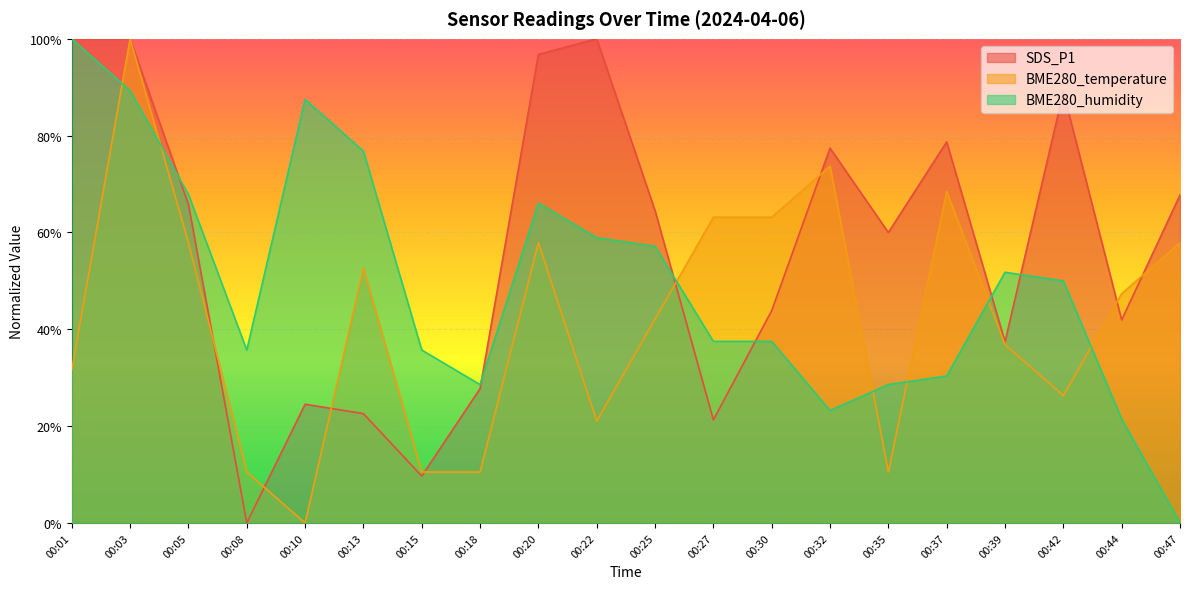

Reading left to right, list all the values displayed in this chart.

SDS_P1: 00:01=1.0	00:03=1.0	00:05=0.7	00:08=0.0	00:10=0.2	00:13=0.2	00:15=0.1	00:18=0.3	00:20=1.0	00:22=1.0	00:25=0.6	00:27=0.2	00:30=0.4	00:32=0.8	00:35=0.6	00:37=0.8	00:39=0.4	00:42=0.9	00:44=0.4	00:47=0.7
BME280_temperature: 00:01=0.3	00:03=1.0	00:05=0.6	00:08=0.1	00:10=0.0	00:13=0.5	00:15=0.1	00:18=0.1	00:20=0.6	00:22=0.2	00:25=0.4	00:27=0.6	00:30=0.6	00:32=0.7	00:35=0.1	00:37=0.7	00:39=0.4	00:42=0.3	00:44=0.5	00:47=0.6
BME280_humidity: 00:01=1.0	00:03=0.9	00:05=0.7	00:08=0.4	00:10=0.9	00:13=0.8	00:15=0.4	00:18=0.3	00:20=0.7	00:22=0.6	00:25=0.6	00:27=0.4	00:30=0.4	00:32=0.2	00:35=0.3	00:37=0.3	00:39=0.5	00:42=0.5	00:44=0.2	00:47=0.0